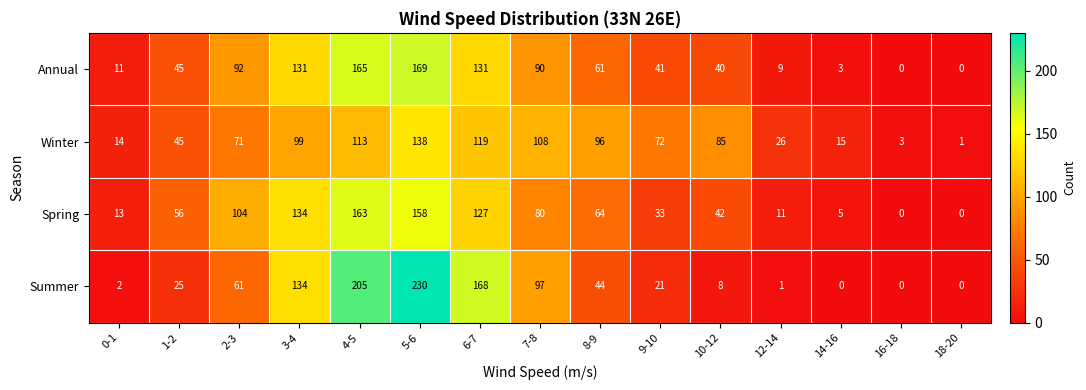

Which series has the largest total across all categories?

Winter